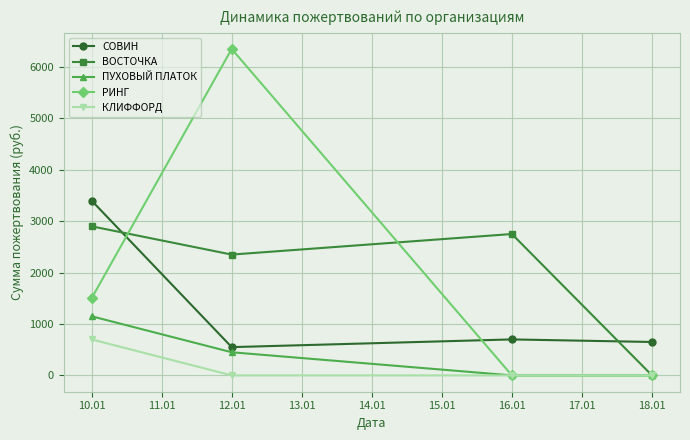

The value of РИНГ at 10.01 is 499. True or false?

False